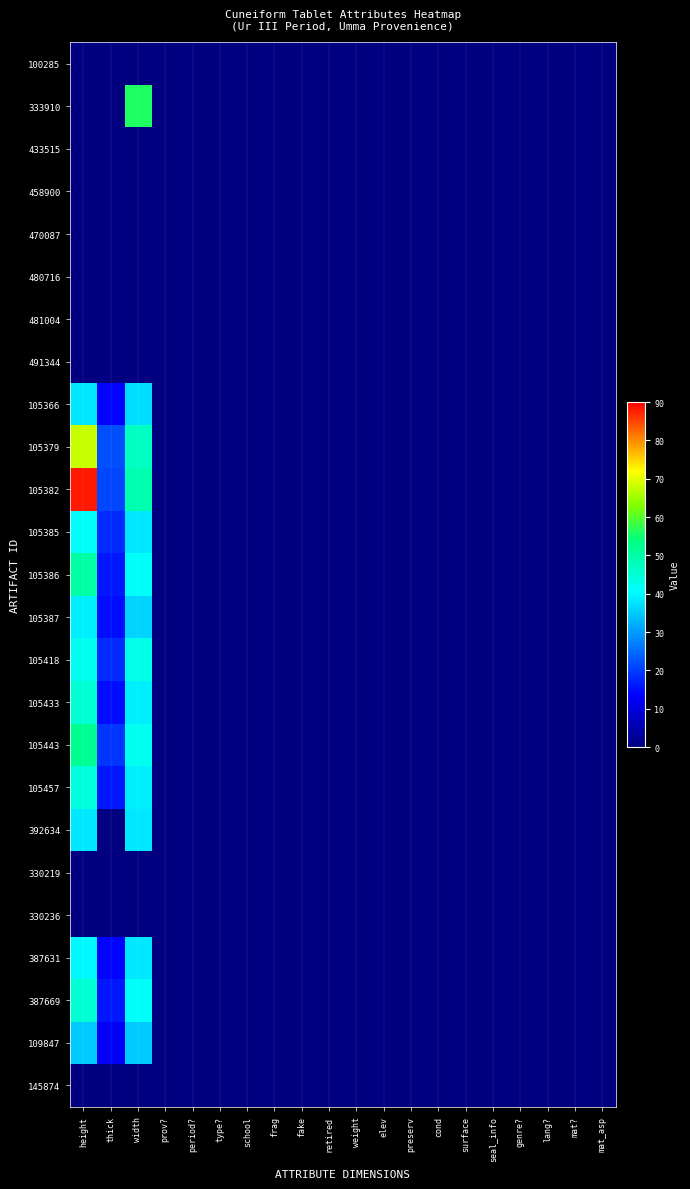

Which series has the widest spread of values?

105382